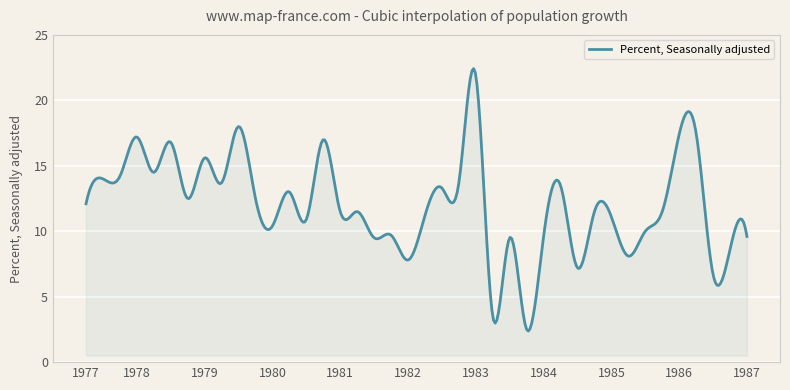

What is the smallest value displayed?

2.4